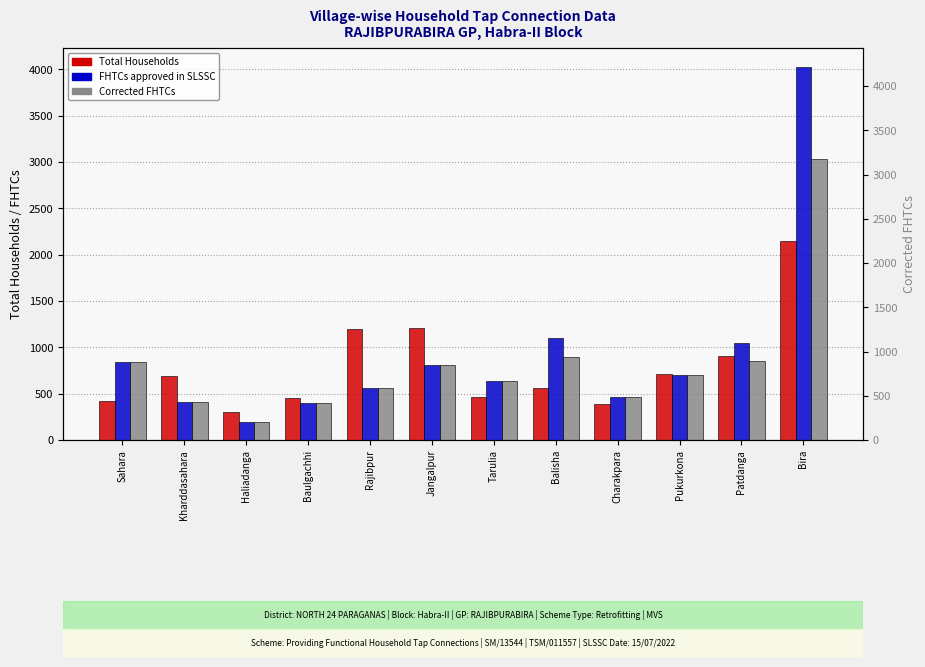

At which label is FHTCs approved in SLSSC closest to 2113?

Balisha